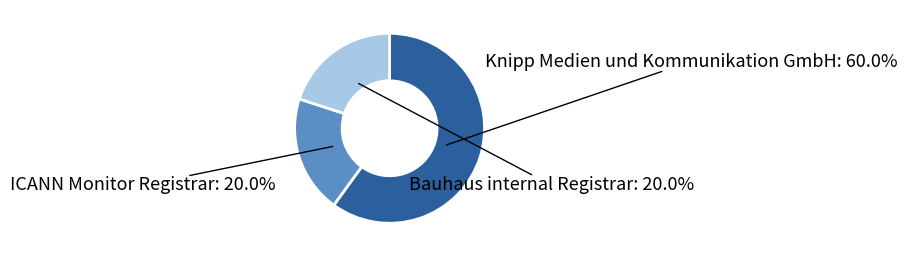

Is there a majority slice in this chart?

Yes